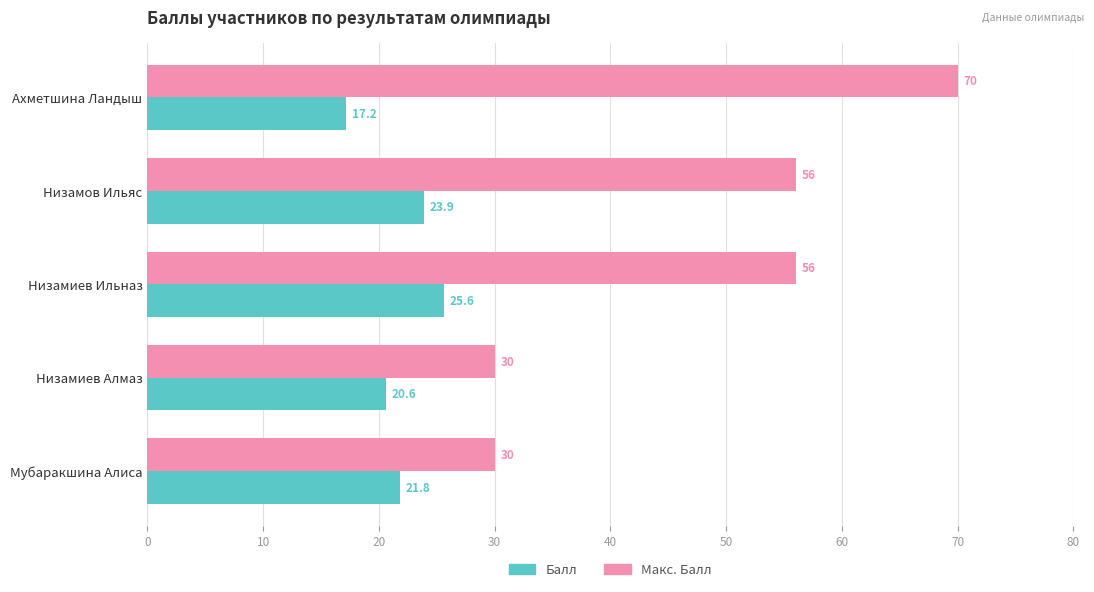

What are all the series names shown in the legend?

Балл, Макс. Балл